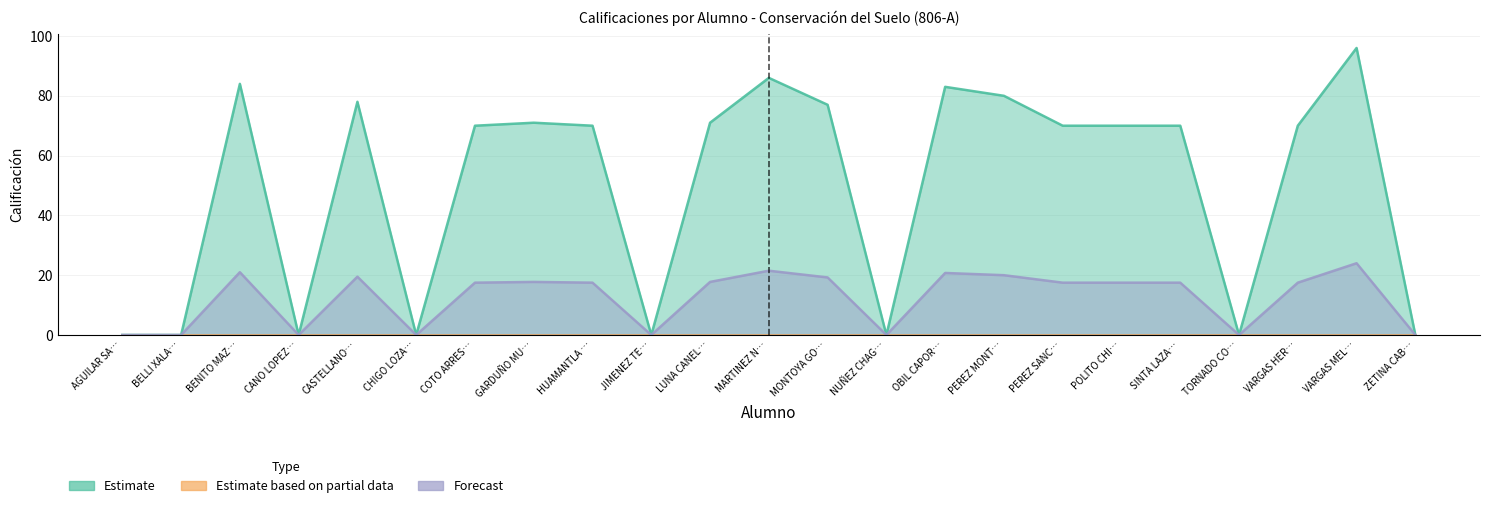

At which label does Estimate reach its minimum?

AGUILAR SA…